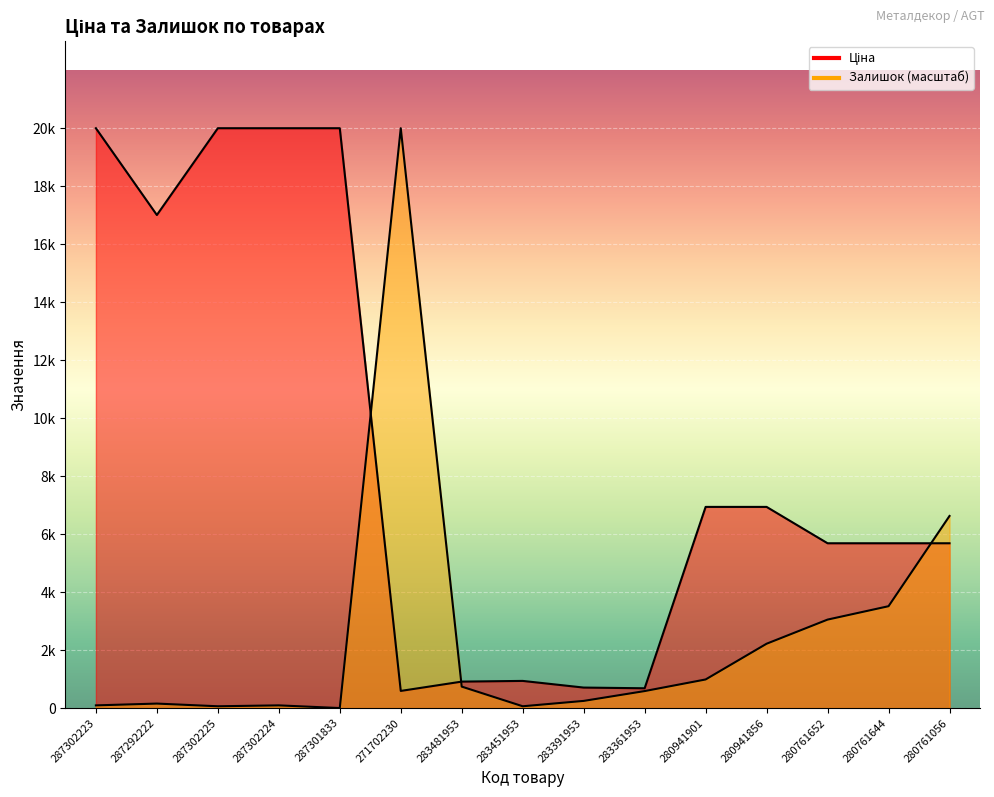

Reading left to right, extract all data points from this chart.

Ціна: 287302223=19831.1	287292222=16863.2	287302225=19831.1	287302224=19831.1	287301833=19831.1	271702230=586.0	283481953=904.3	283451953=928.3	283391953=700.4	283361953=676.4	280941901=6879.5	280941856=6879.5	280761652=5636.0	280761644=5636.0	280761056=5636.0
Залишок: 287302223=91.7	287292222=152.8	287302225=61.1	287302224=91.7	287301833=0.0	271702230=19831.1	283481953=733.4	283451953=61.1	283391953=244.5	283361953=580.6	280941901=977.8	280941856=2200.1	280761652=3025.1	280761644=3483.4	280761056=6569.6